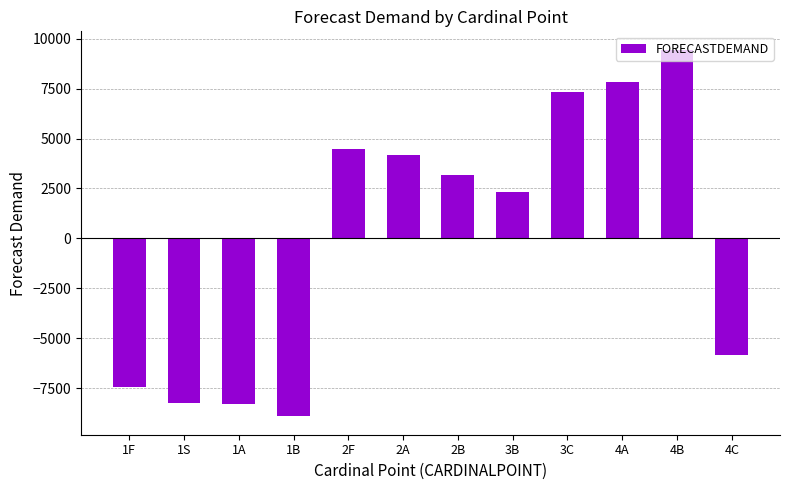

Count the number of data series in this chart.

1